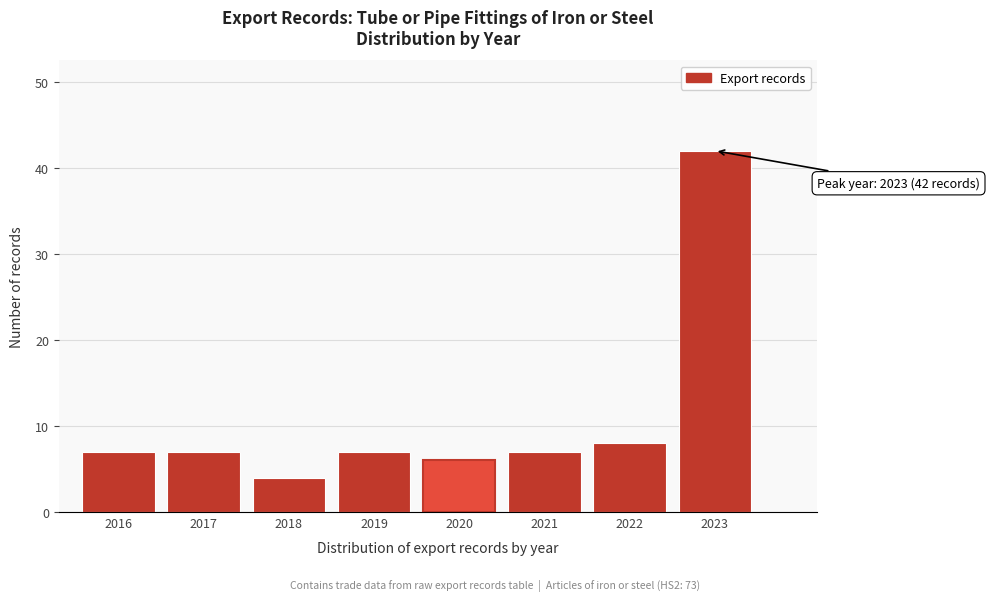

Reading left to right, transcribe all the data shown in this chart.

2016=7	2017=7	2018=4	2019=7	2020=6	2021=7	2022=8	2023=42